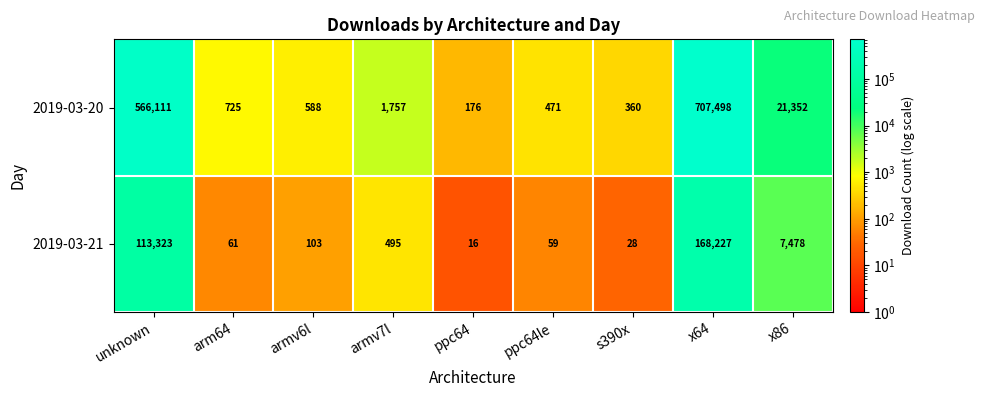

Reading right to left, list all the values displayed in this chart.

2019-03-20: x86=21352	x64=707498	s390x=360	ppc64le=471	ppc64=176	armv7l=1757	armv6l=588	arm64=725	unknown=566111
2019-03-21: x86=7478	x64=168227	s390x=28	ppc64le=59	ppc64=16	armv7l=495	armv6l=103	arm64=61	unknown=113323